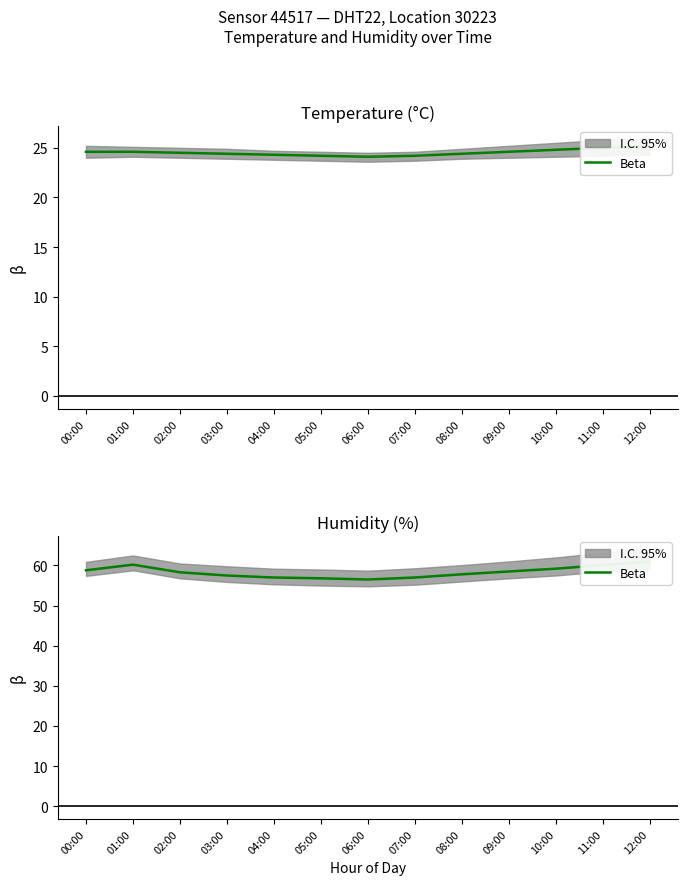

Is this an area chart (filled region under the line)?

No